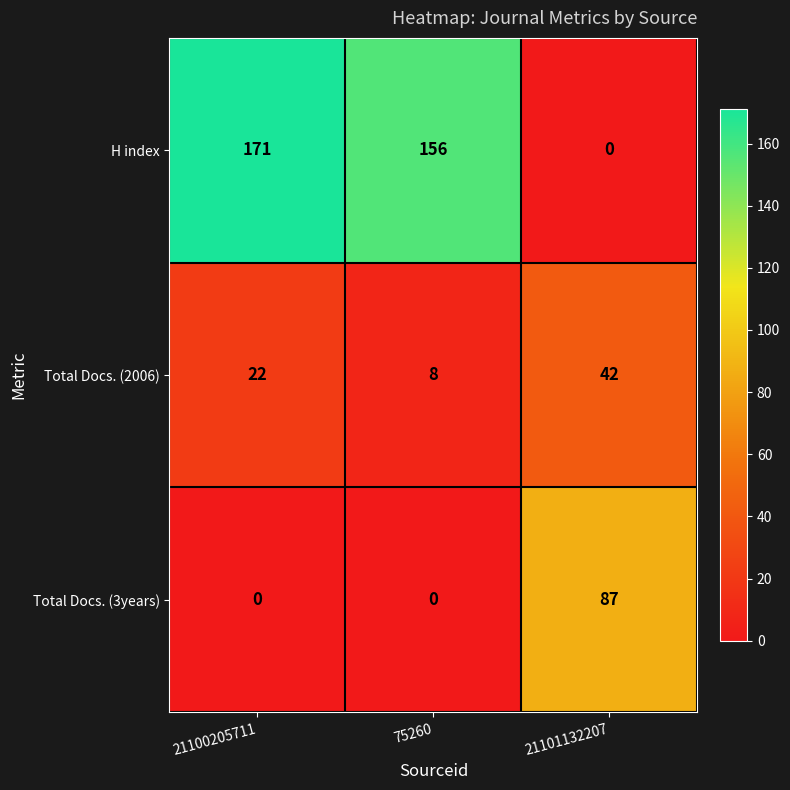

True or false: Total Docs. (3years) has a value of 31 at 21101132207.

False